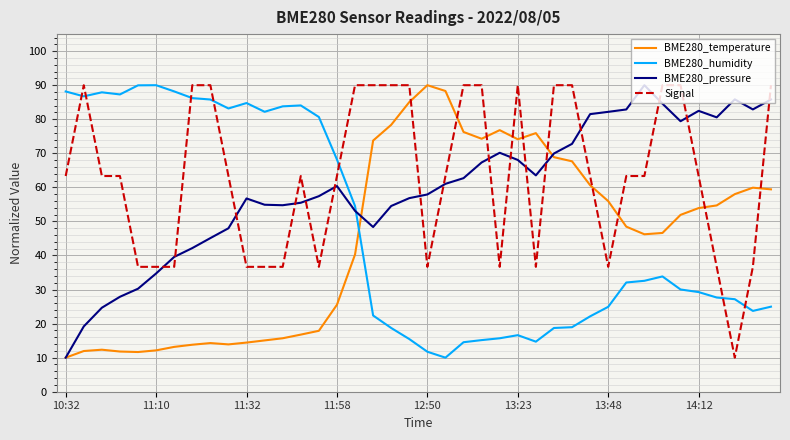

List the series in order of their overall mean, highest first.

Signal, BME280_pressure, BME280_humidity, BME280_temperature